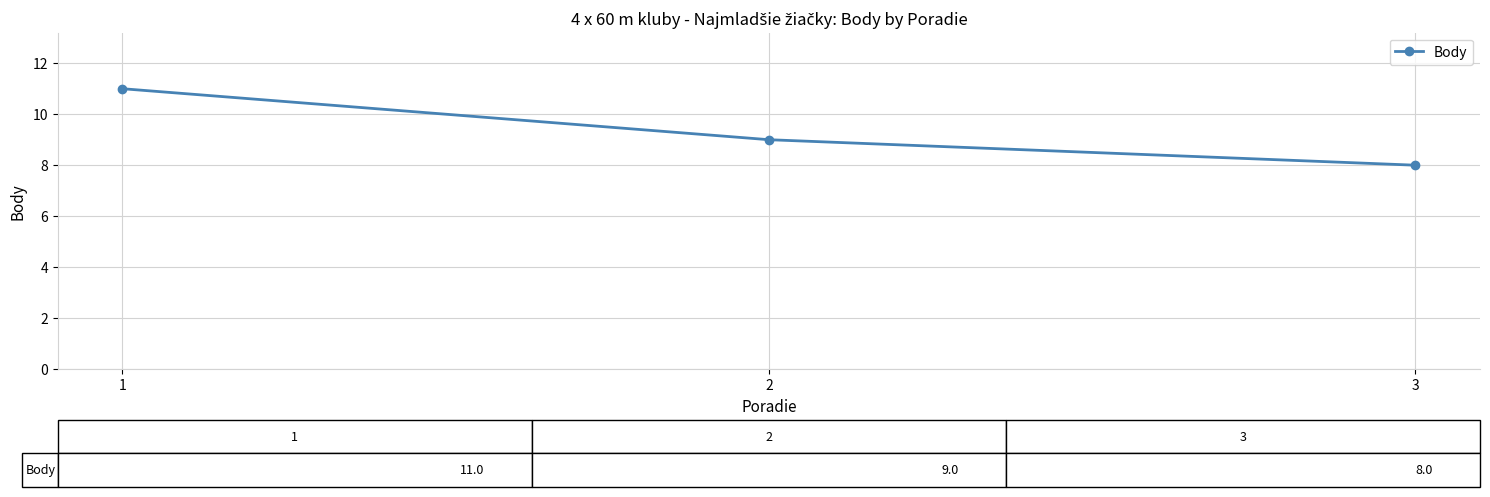

What is the minimum value shown in the chart?

8